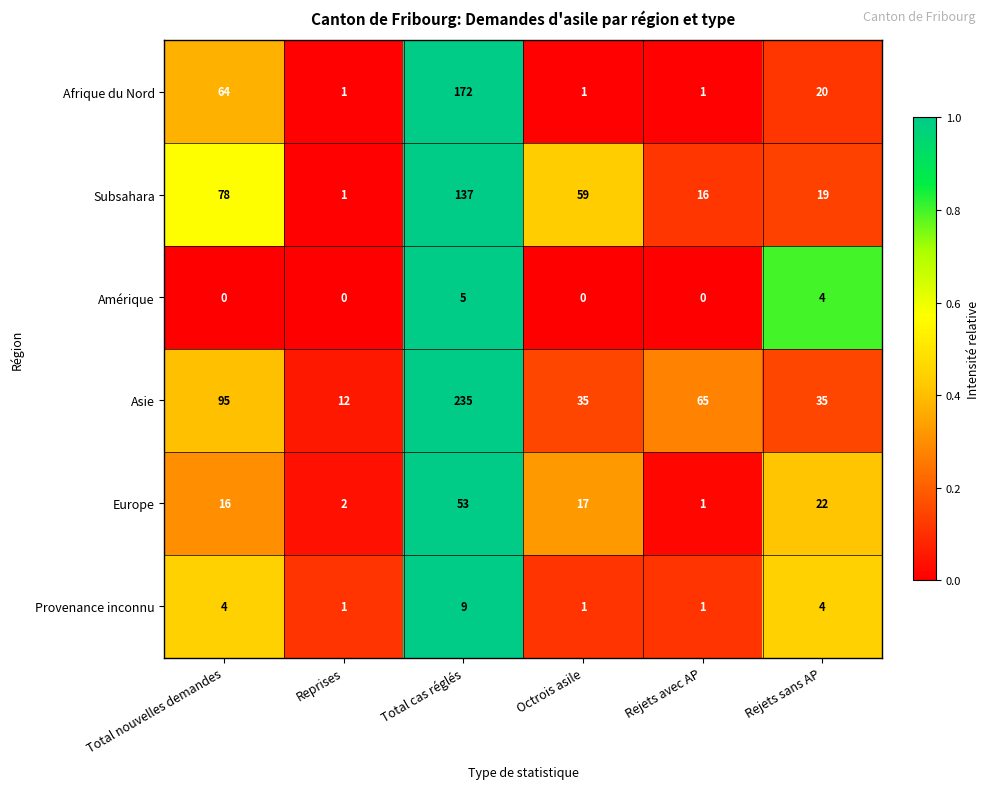

Which series has the widest spread of values?

Asie